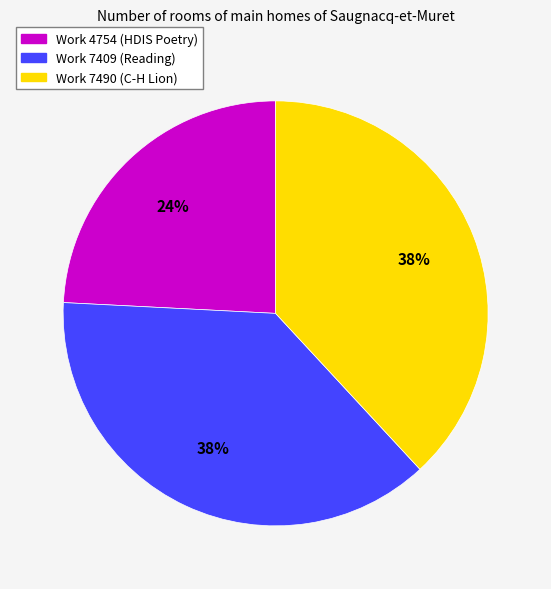

To the nearest percent, what is the average slice percentage?

33%